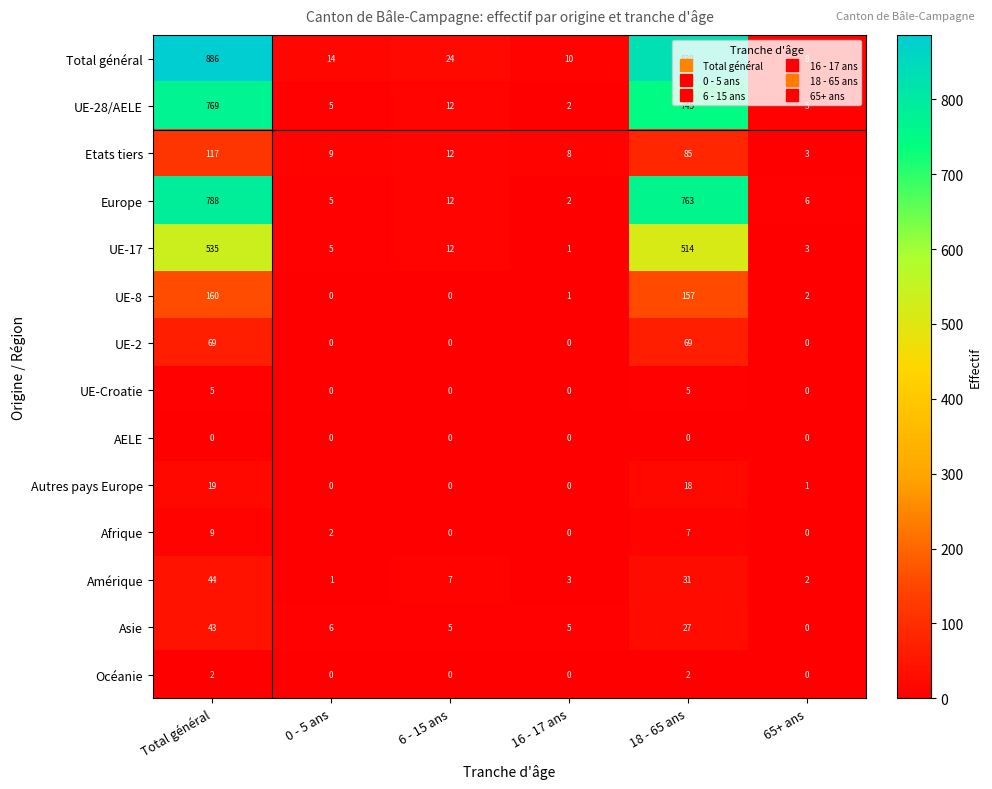

List the series in order of their peak value, highest first.

Total général, Europe, UE-28/AELE, UE-17, UE-8, Etats tiers, UE-2, Amérique, Asie, Autres pays Europe, Afrique, UE-Croatie, Océanie, AELE